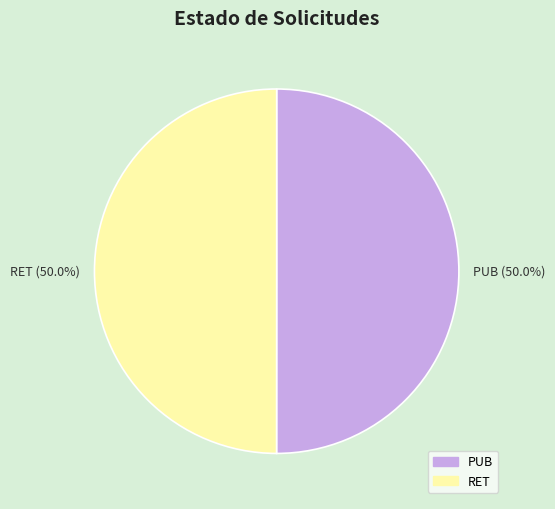

Is it true that PUB is 59% of the pie?

False